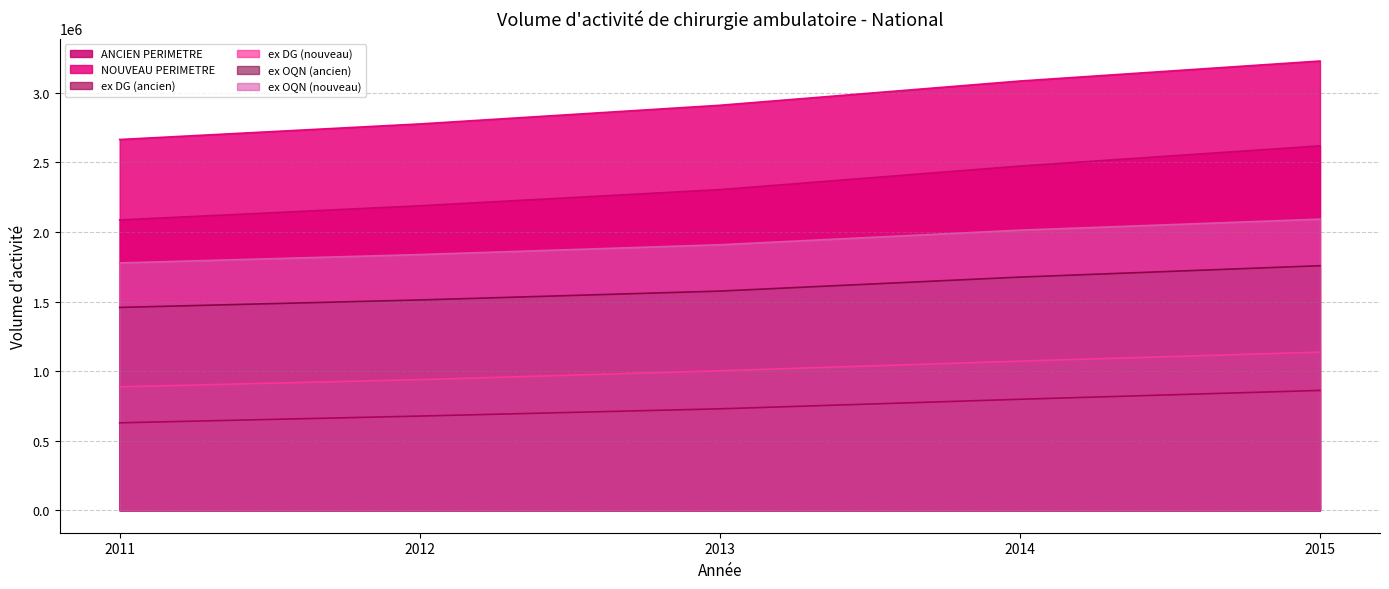

Reading left to right, what are all the values shown in this chart?

ANCIEN PERIMETRE: 2011=2086649	2012=2188626	2013=2304615	2014=2473751	2015=2619221
NOUVEAU PERIMETRE: 2011=2664964	2012=2776854	2013=2911031	2014=3085279	2015=3229162
ex DG (ancien): 2011=628556	2012=677011	2013=729116	2014=797742	2015=861351
ex DG (nouveau): 2011=887161	2012=938988	2013=1002594	2014=1071965	2015=1136846
ex OQN (ancien): 2011=1458093	2012=1511615	2013=1575499	2014=1676009	2015=1757870
ex OQN (nouveau): 2011=1777803	2012=1837866	2013=1908437	2014=2013314	2015=2092316